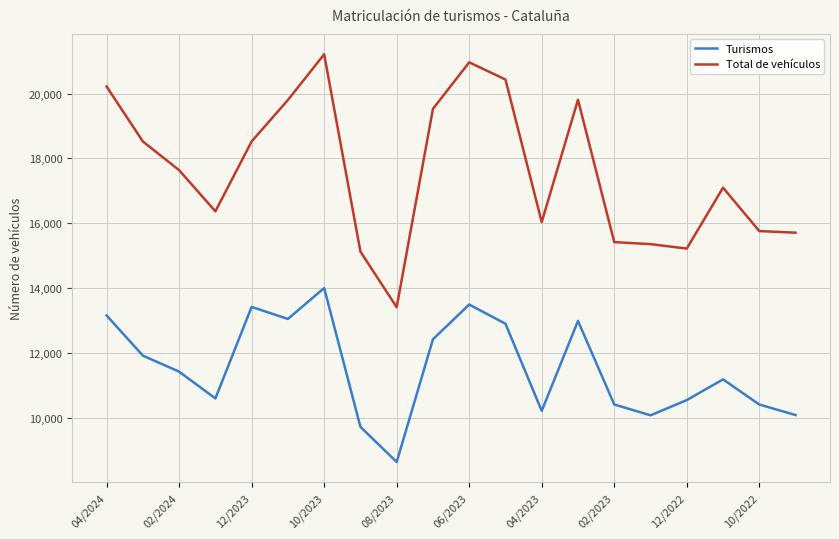

In Total de vehículos, how many points are lower than both neighbors (excluding endpoints)?

4